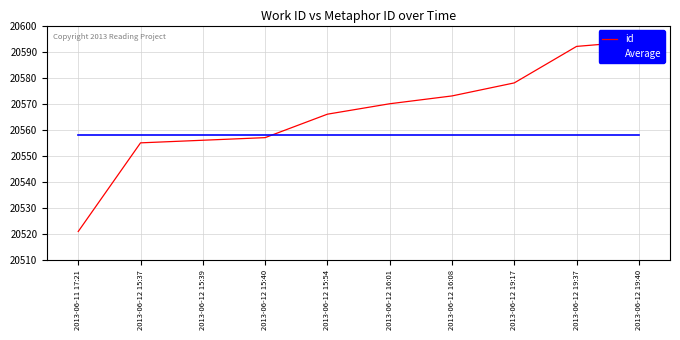

How many series are shown in this chart?

2